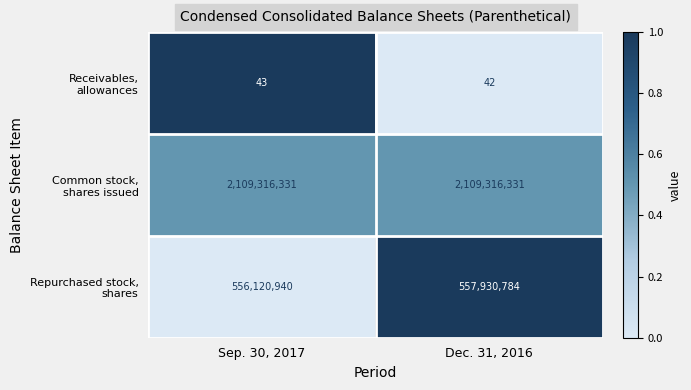

What is the total value across all series at Dec. 31, 2016?

2667247157